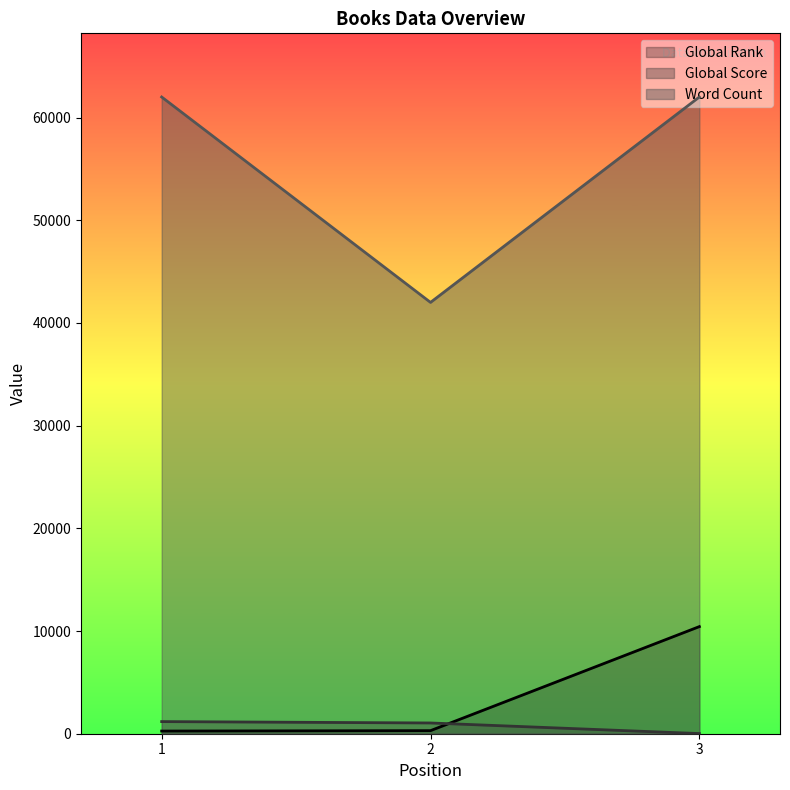

How many values in the Global Rank series exceed 299?

1